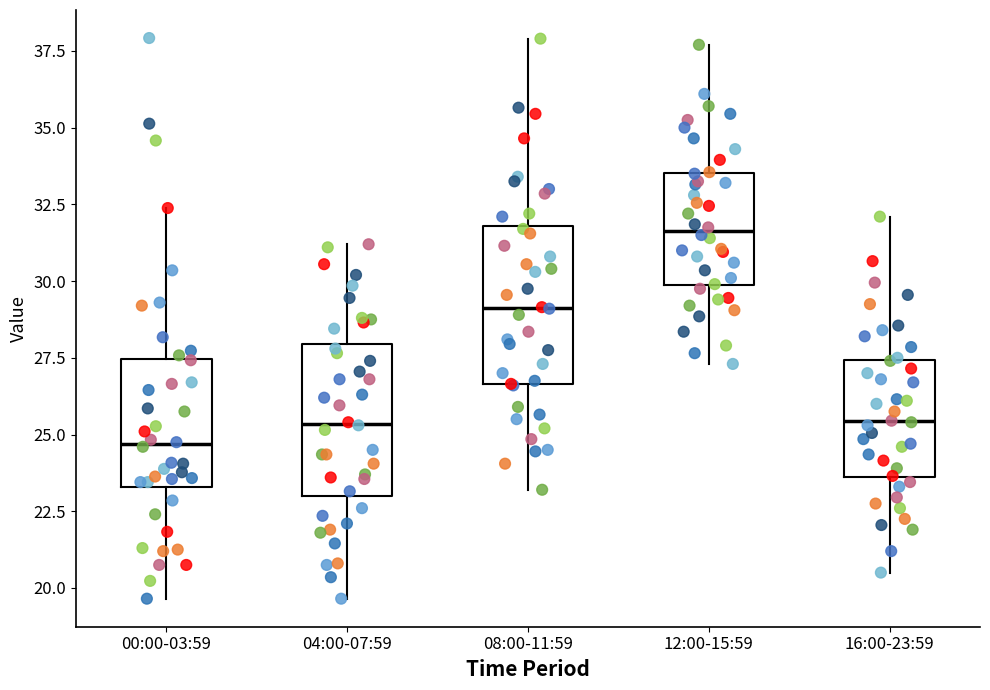

Reading left to right, transcribe this box plot: for each box, give where its median line is, the range the box spans, and where its two whiskers end, as read against the y-axis. The values are not printed on the chart, so give them approximately, as read against the axis.

00:00-03:59: median 24.5, box 23.5 to 27.5, whiskers 19.5 to 32.5
04:00-07:59: median 25.5, box 23.0 to 28.0, whiskers 19.5 to 31.0
08:00-11:59: median 29.0, box 26.5 to 32.0, whiskers 23.0 to 38.0
12:00-15:59: median 31.5, box 30.0 to 33.5, whiskers 27.5 to 37.5
16:00-23:59: median 25.5, box 23.5 to 27.5, whiskers 20.5 to 32.0